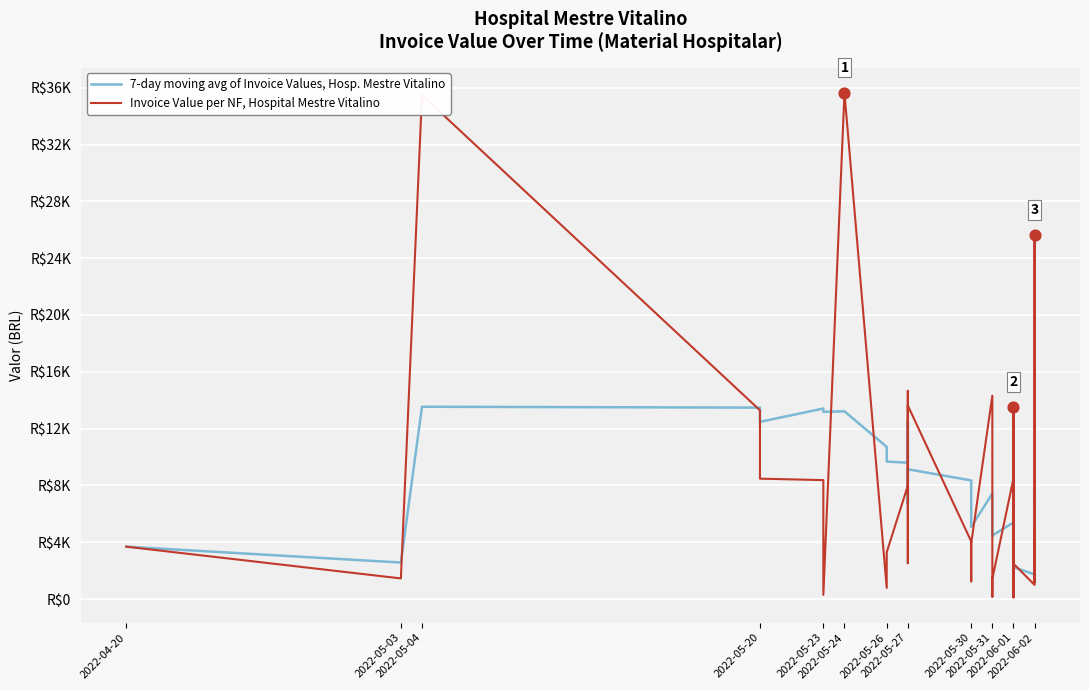

What is the total value across all series at 2022-06-01?

13882.0